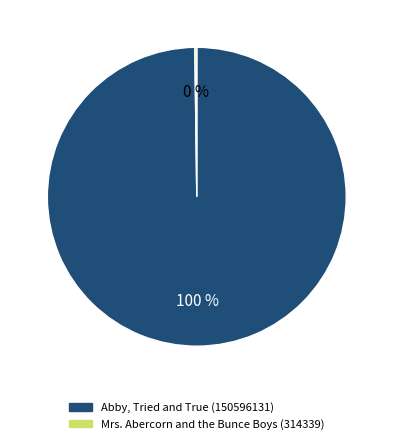

To the nearest percent, what is the average slice percentage?

50%